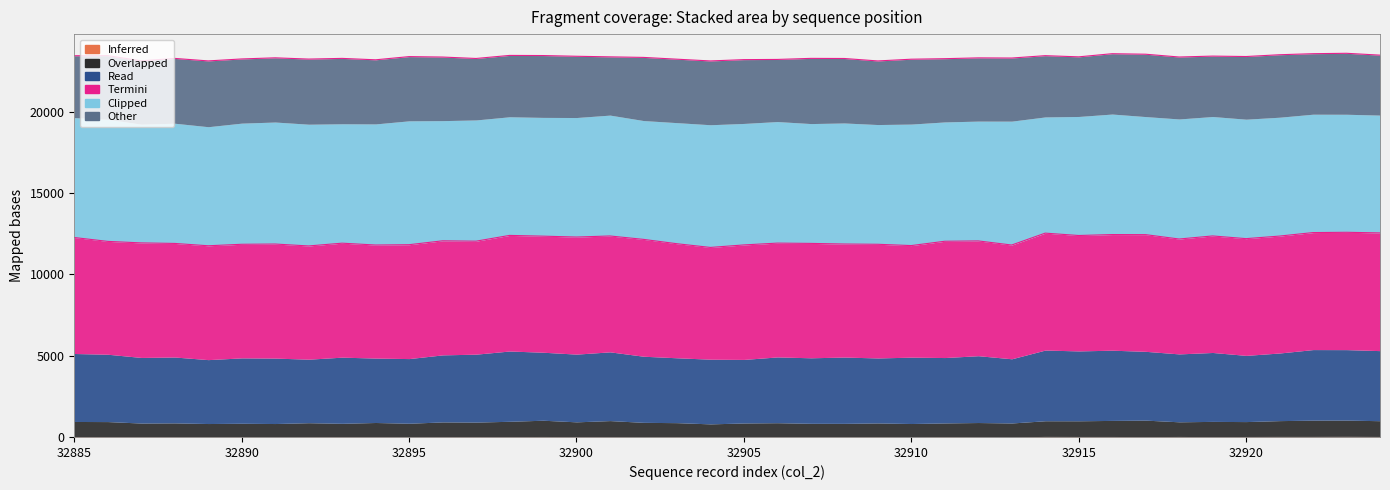

Does the chart display data point markers on the line(s)?

No